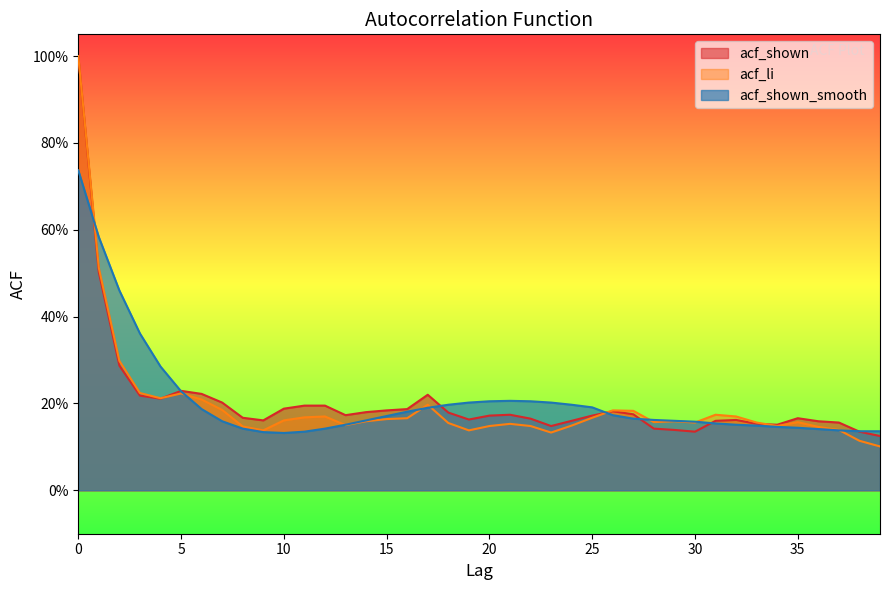

Which series changed the most between 15 and 39?

acf_li